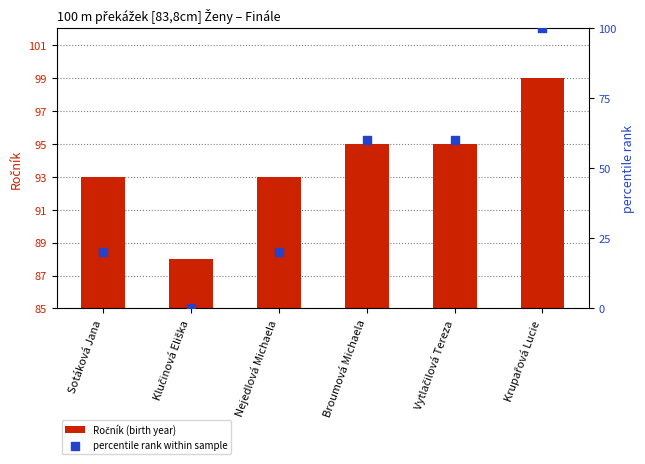

Which series reaches the maximum Y coordinate?

percentile rank within sample